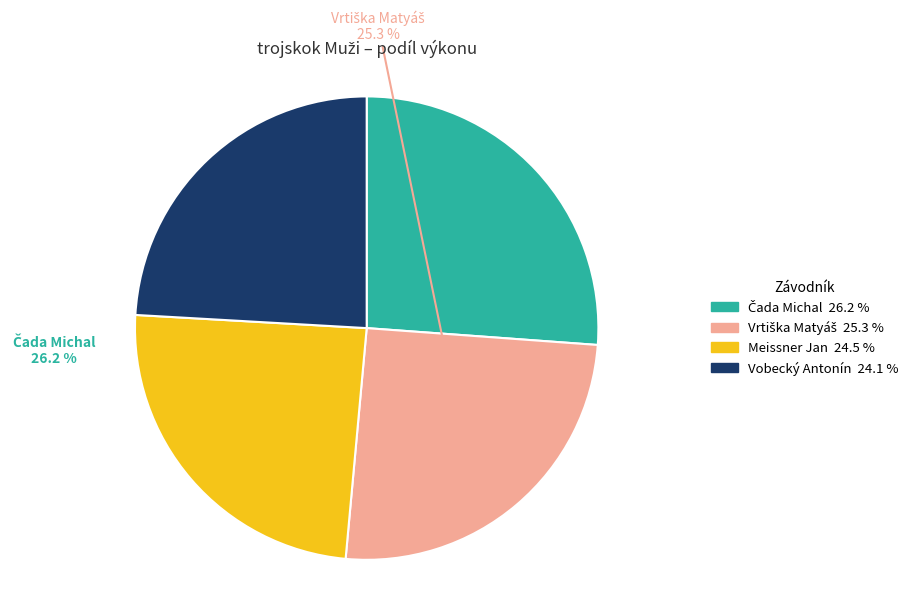

Does Meissner Jan account for over 50% of the chart?

No